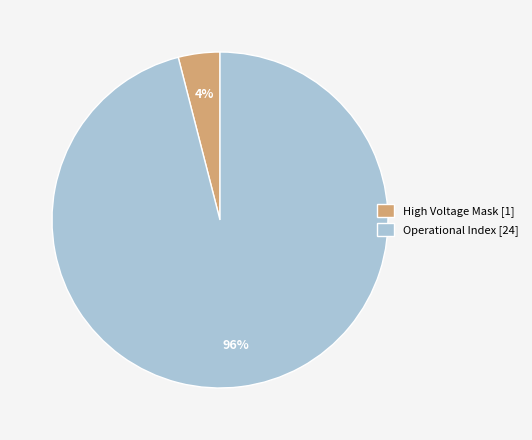

Combined, do Operational Index [24] and High Voltage Mask [1] account for over 50%?

Yes